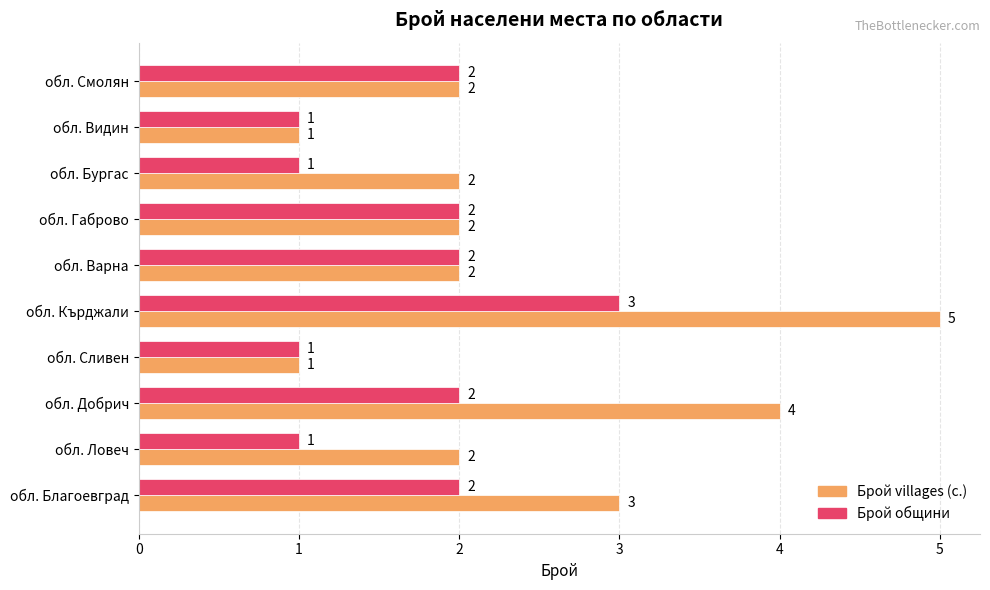

What is the maximum value for Брой общини?

3